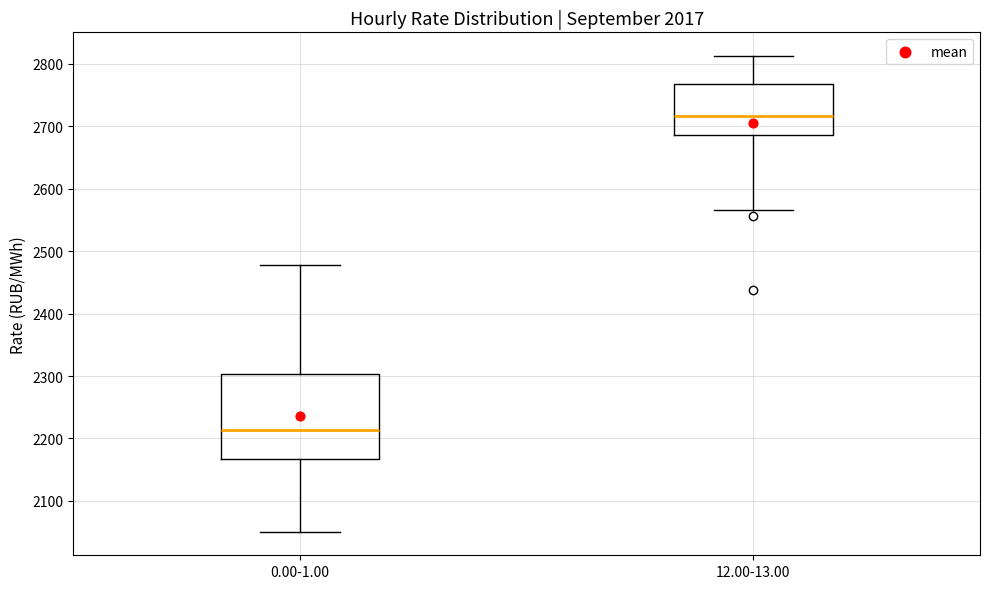

Reading left to right, transcribe this box plot: for each box, give where its median line is, the range the box spans, and where its two whiskers end, as read against the y-axis. The values are not printed on the chart, so give them approximately, as read against the axis.

0.00-1.00: median 2210, box 2170 to 2300, whiskers 2050 to 2480
12.00-13.00: median 2720, box 2690 to 2770, whiskers 2570 to 2810